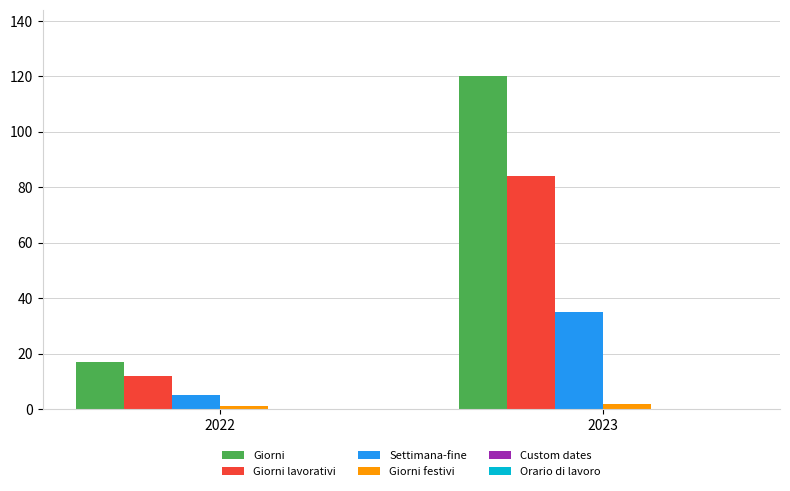

At how many categories does at least one series exceed 93?

1